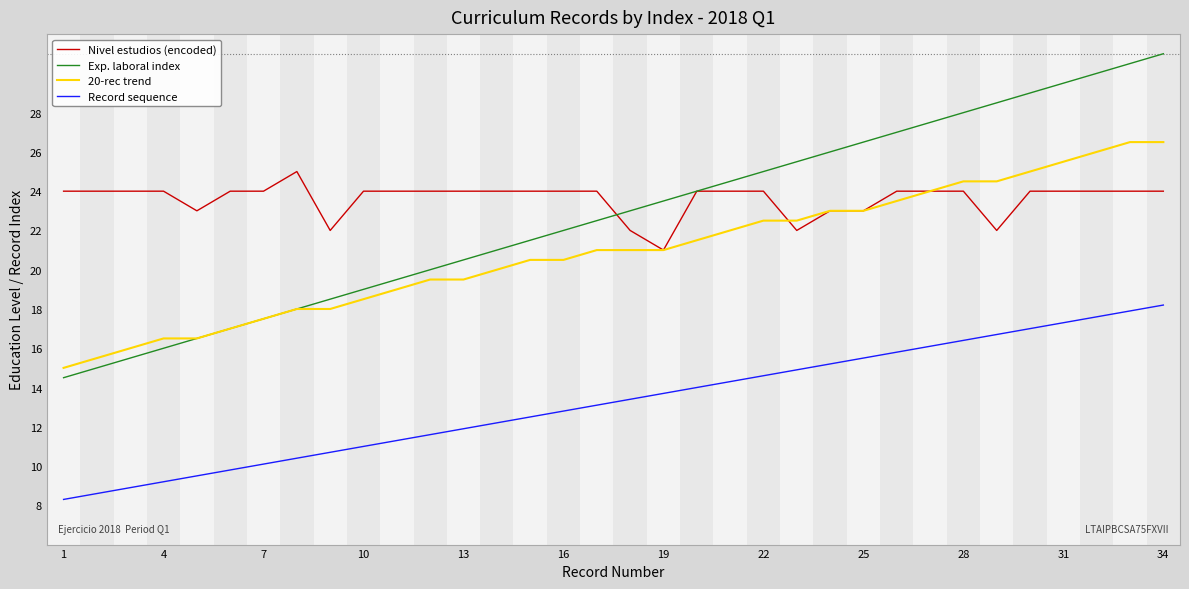

What is the difference between the maximum and second lowest values in the 20-rec trend series?

11.0